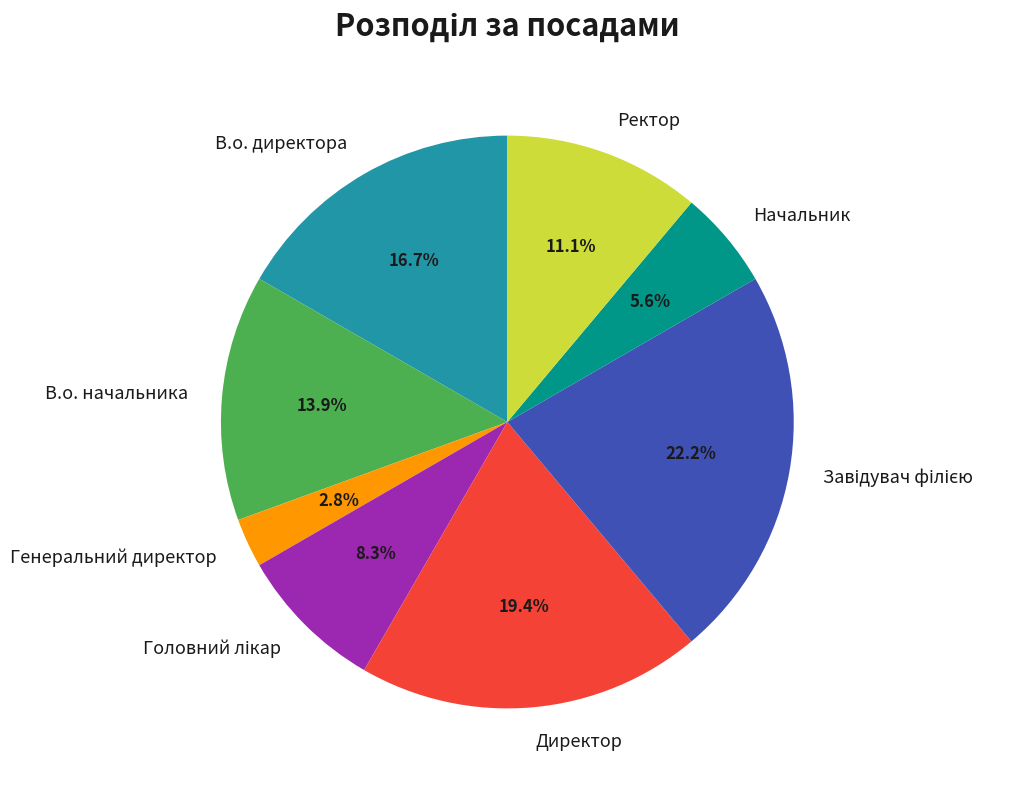

Is В.о. директора the majority of the pie?

No